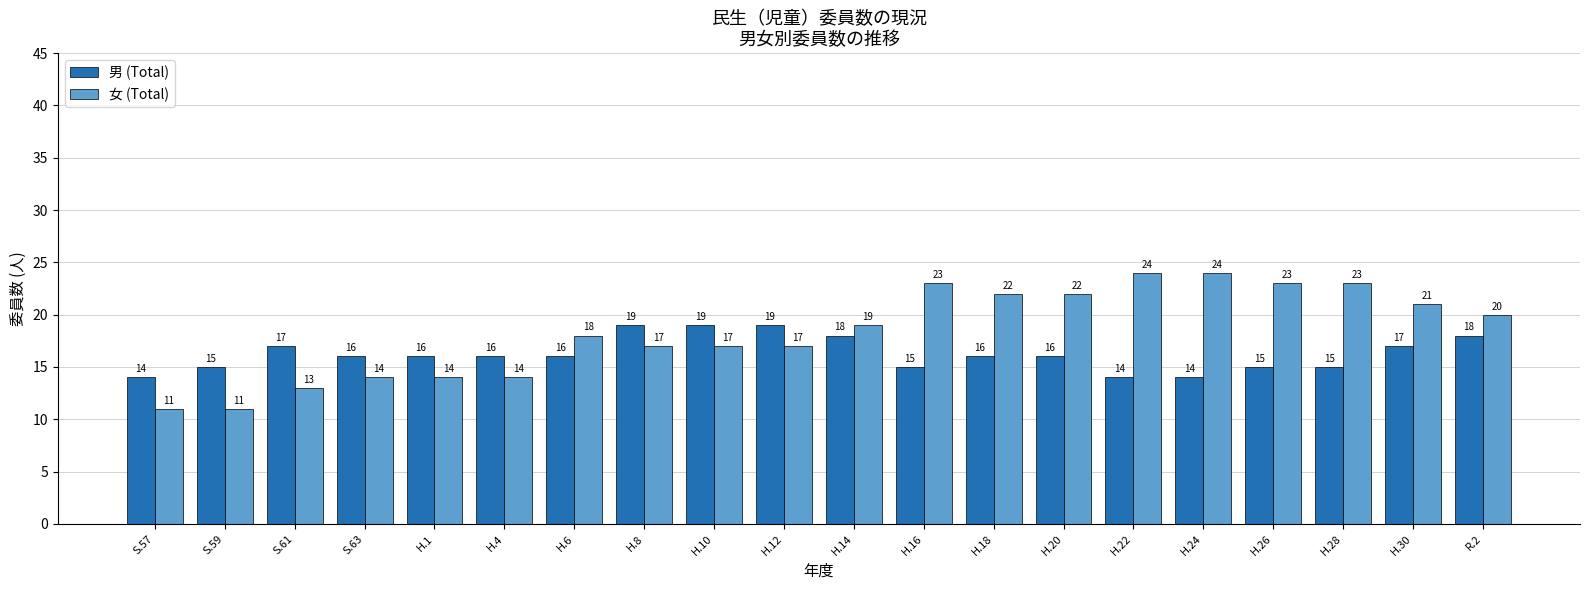

Which series has the largest range (max minus min)?

女 (Total)